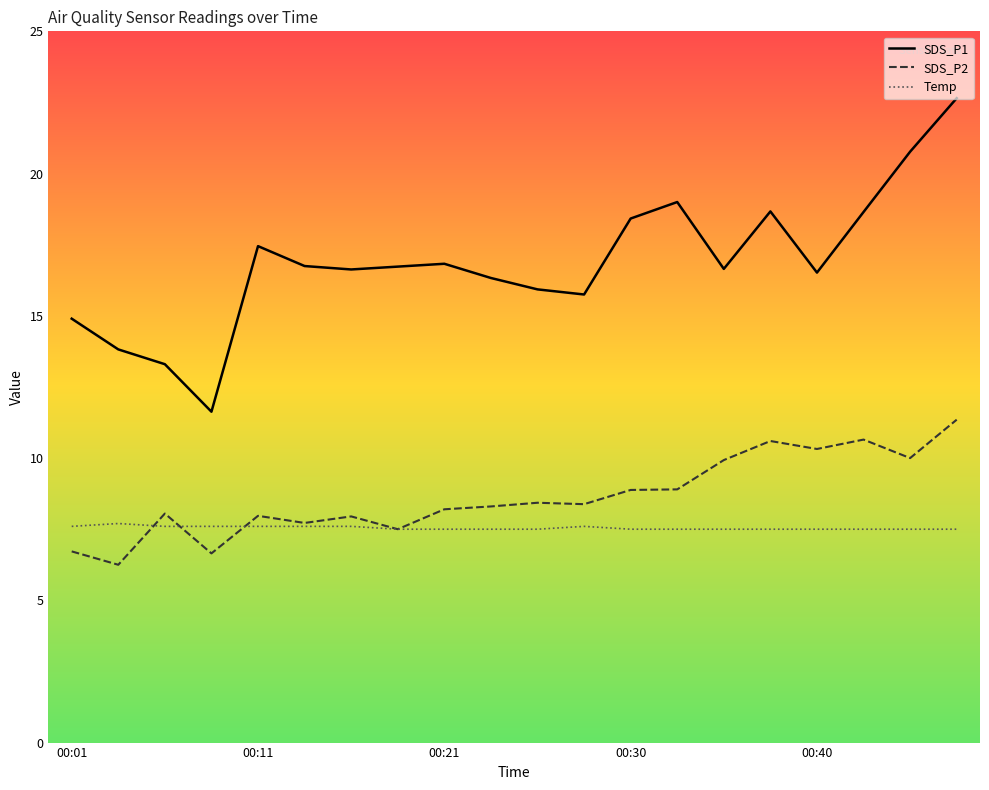

True or false: SDS_P1 and SDS_P2 intersect in this chart.

False